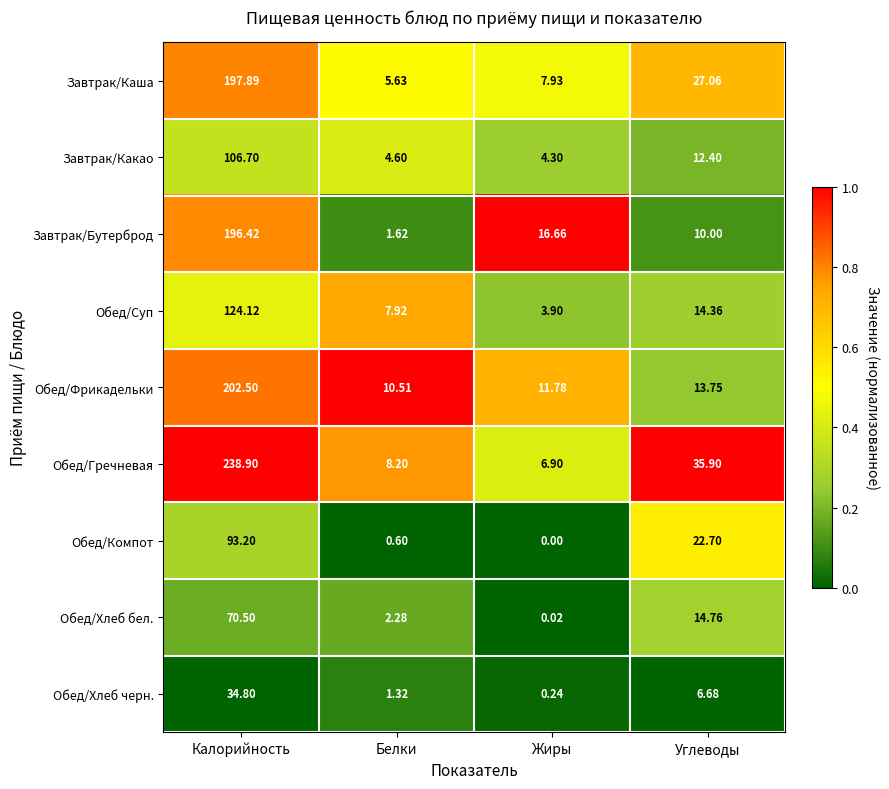

Between Калорийность and Углеводы, which series saw the biggest shift?

Обед/Гречневая